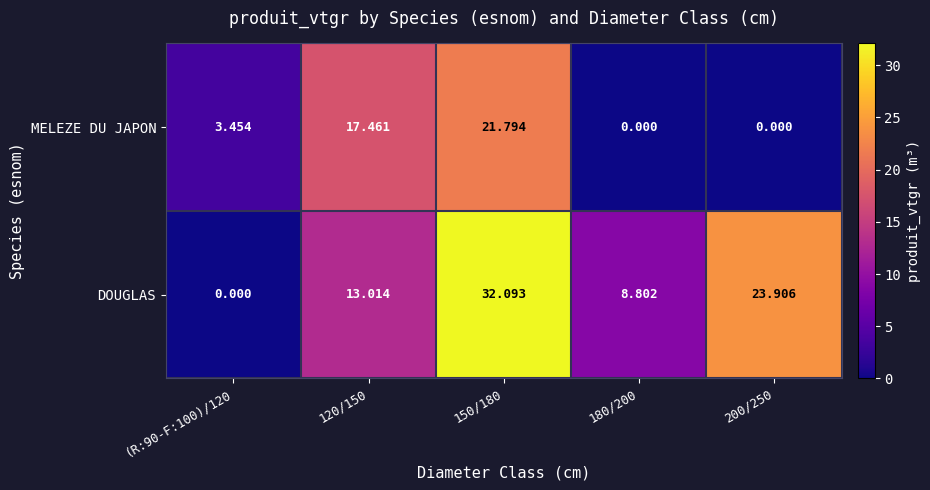

List the series in order of their overall mean, highest first.

DOUGLAS, MELEZE DU JAPON